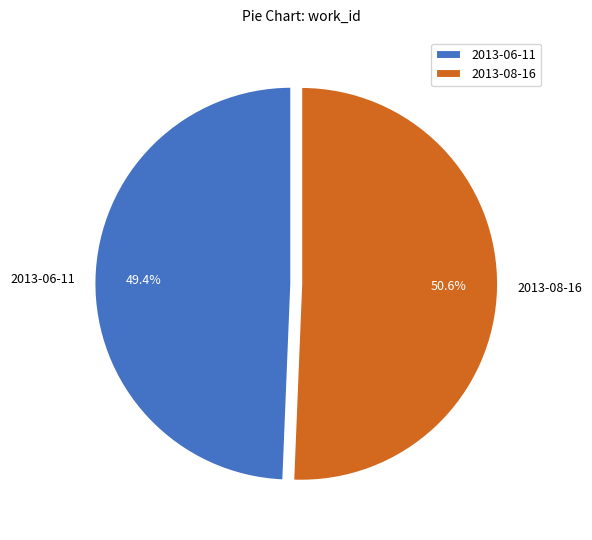

To the nearest percent, what portion does 2013-08-16 represent?

51%